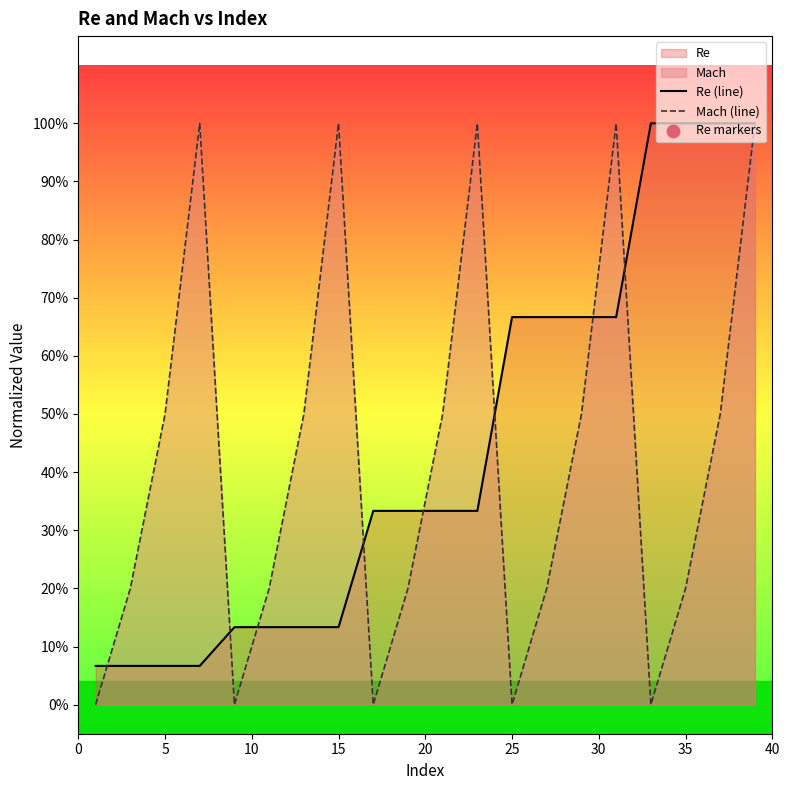

Which series contains the lowest Y value?

Mach (line)